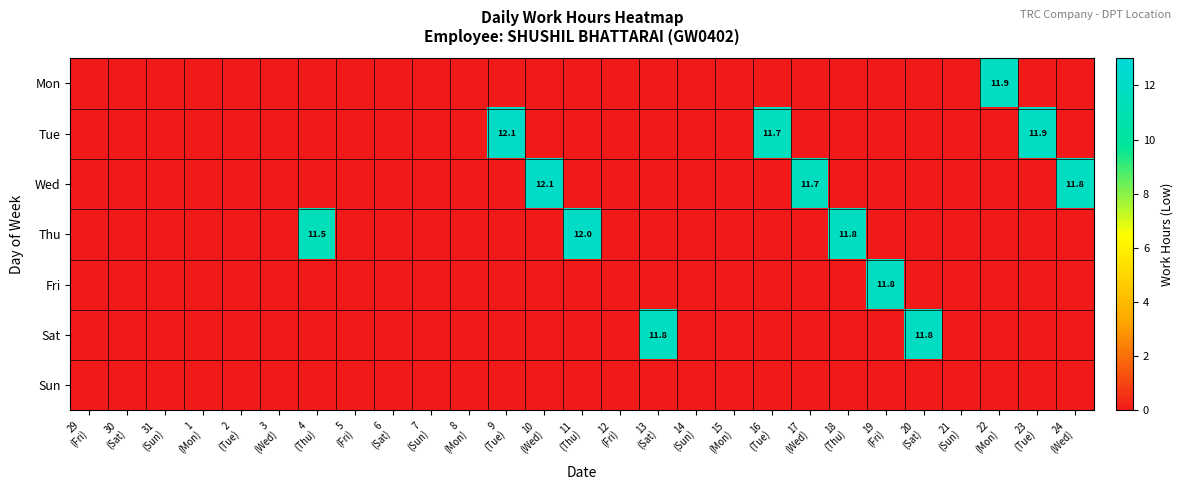

At which category is the sum across all series the highest?

9
(Tue)